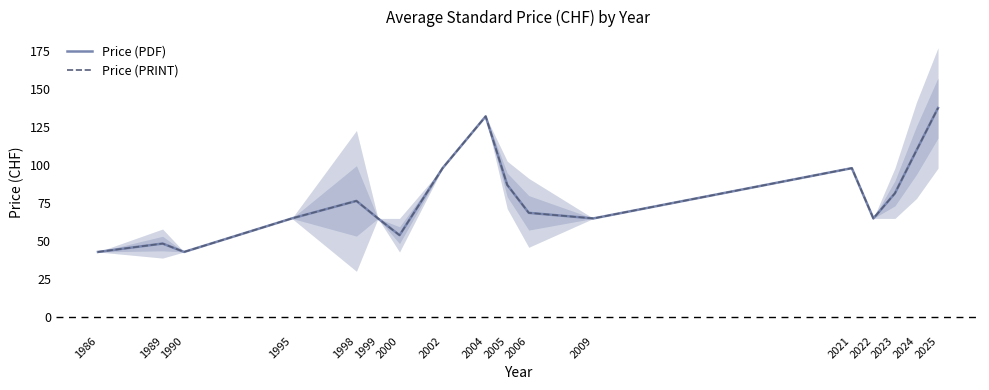

Which series has the largest range (max minus min)?

Price (PDF)